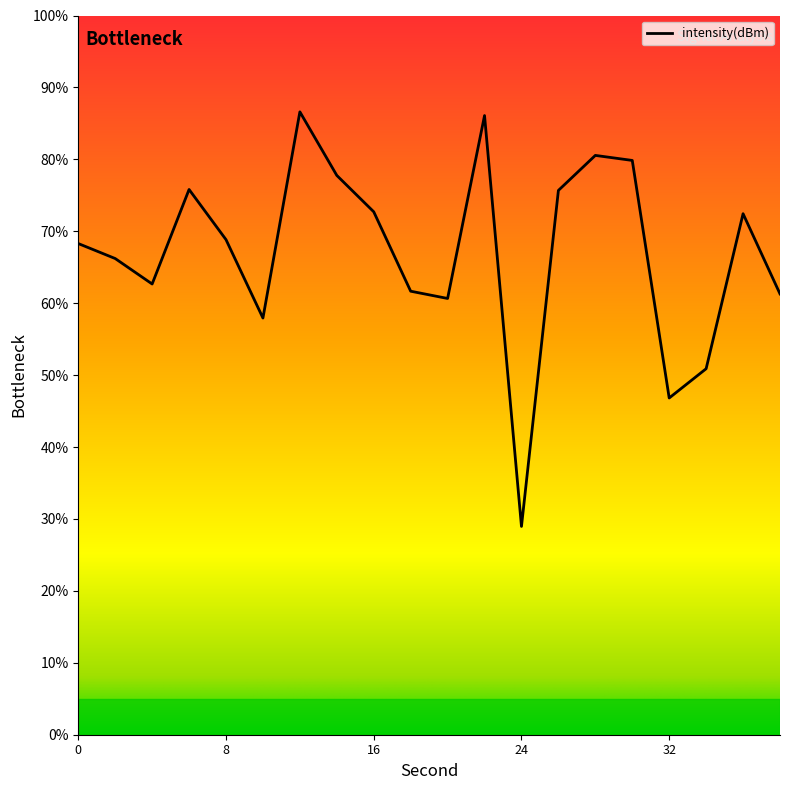

What is the value of the 1st point from the left?

68.3